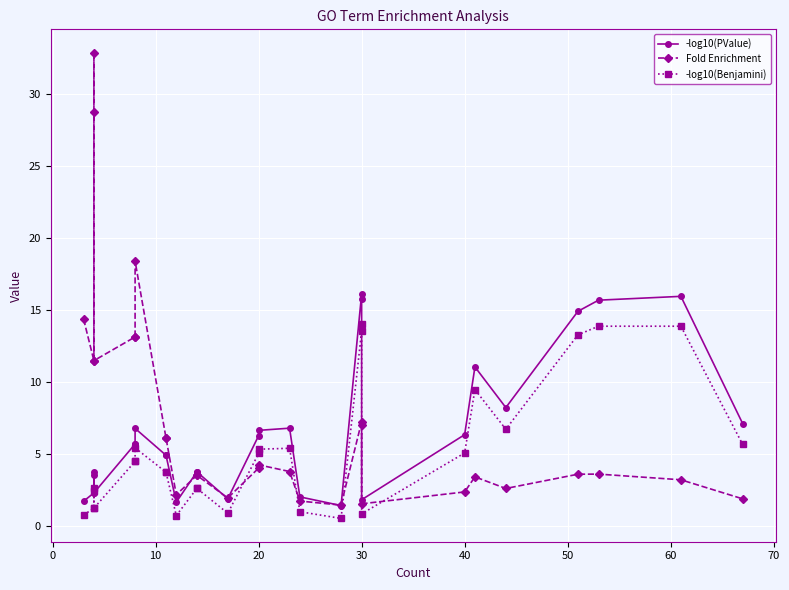

True or false: -log10(PValue) and Fold Enrichment cross at least once.

True